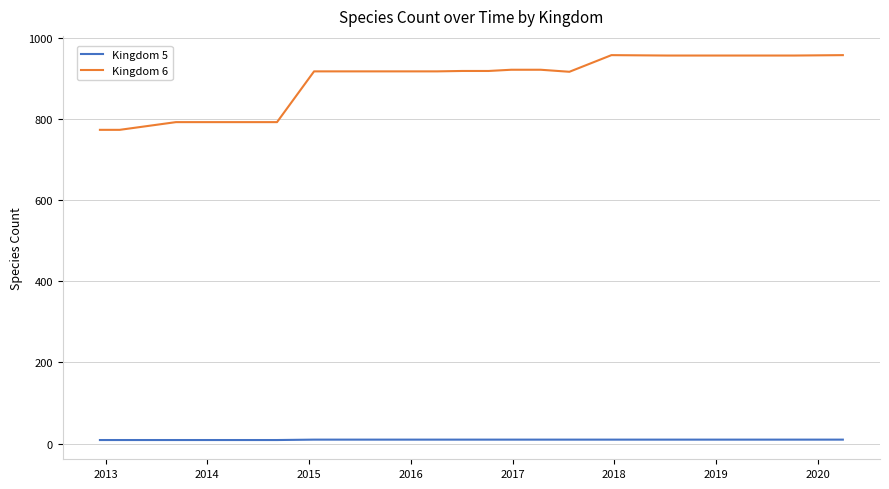

What is the maximum value shown in the chart?

957